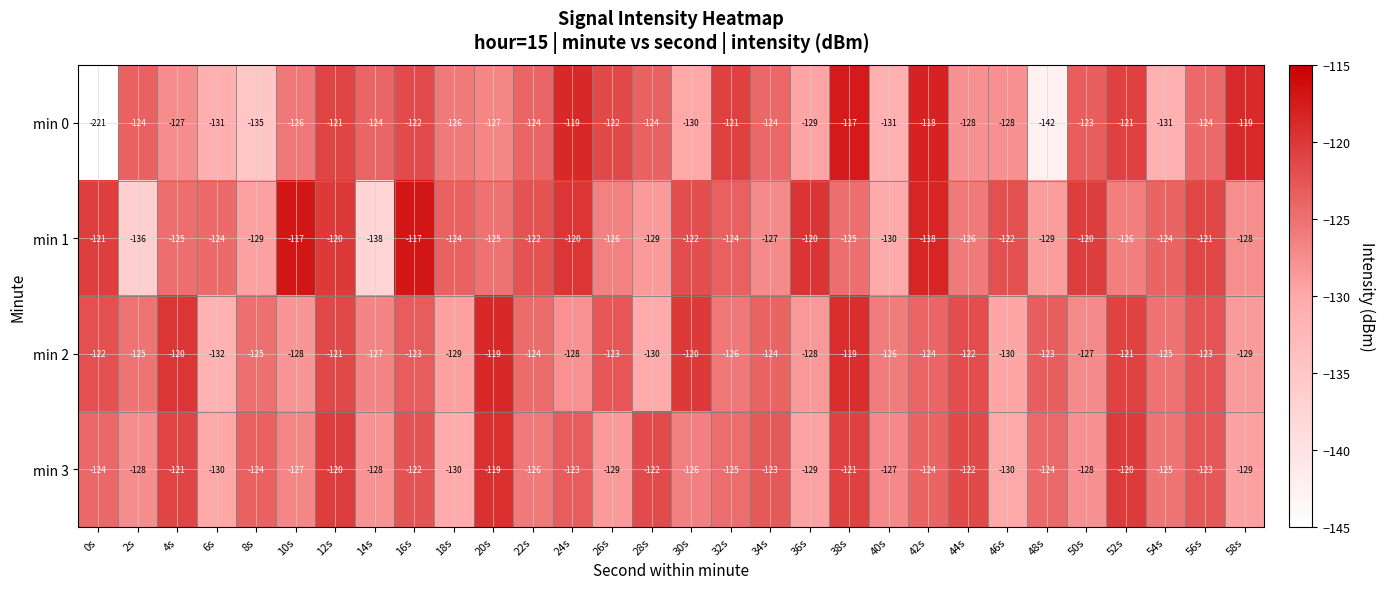

Which category has the lowest value across all series?

0s